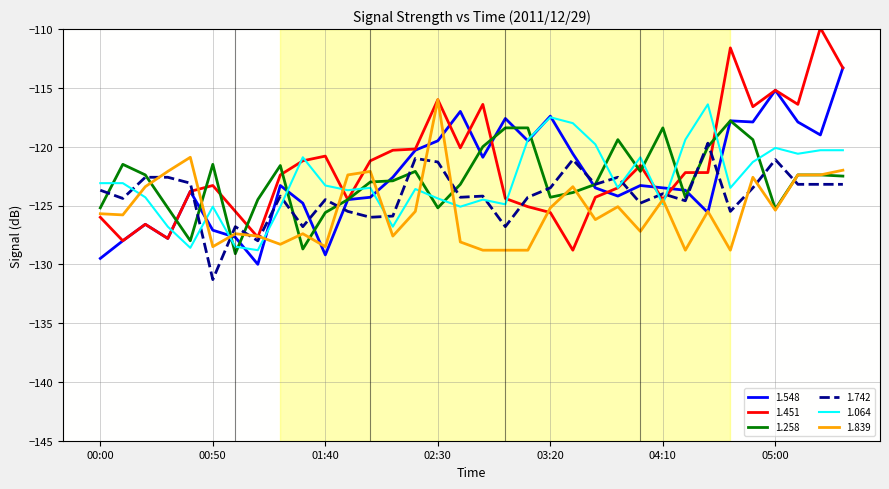

True or false: 1.742 and 1.258 cross at least once.

True